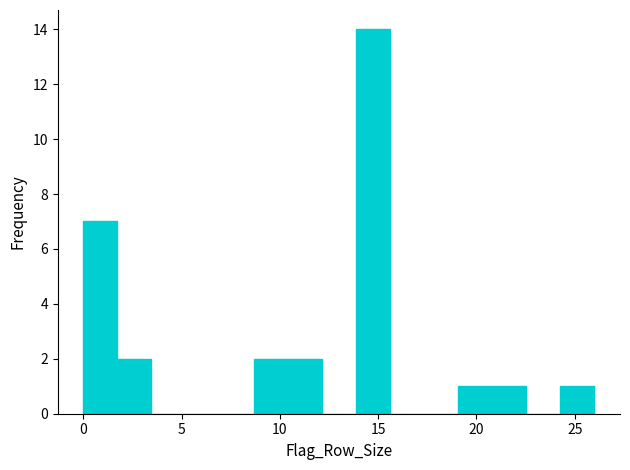

Around what value on the x-axis is the tallest bar? Give the approximate position of its centre, as read against the axis.

14.5